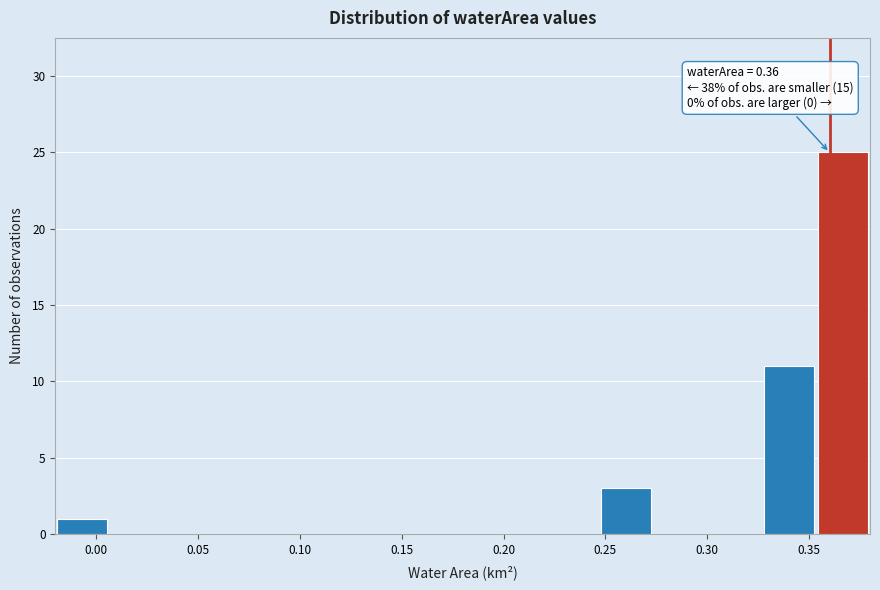

Which range on the x-axis has the tallest bar?

0.355 to 0.380